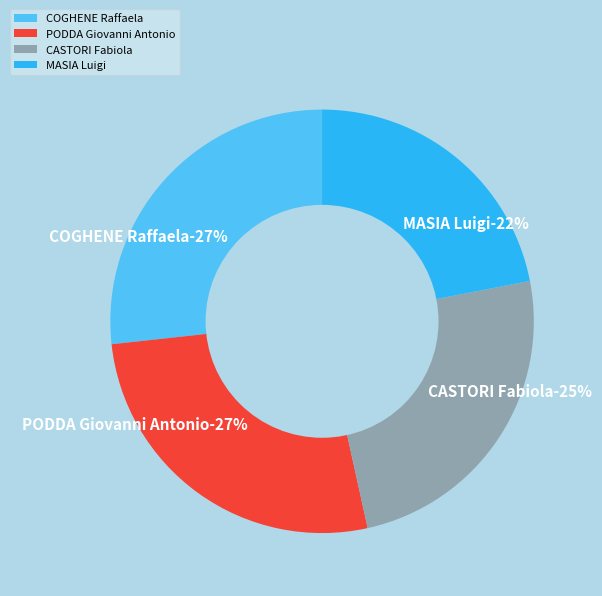

To the nearest percent, what is the average slice percentage?

25%